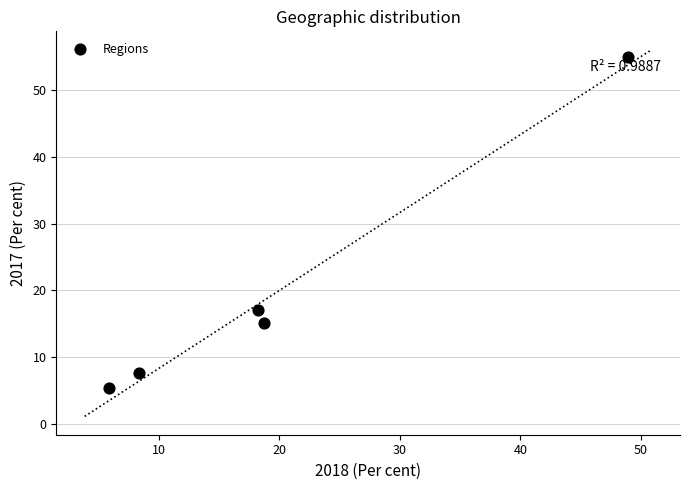

What Y value in the scatter plot is closest to 30?

17.1